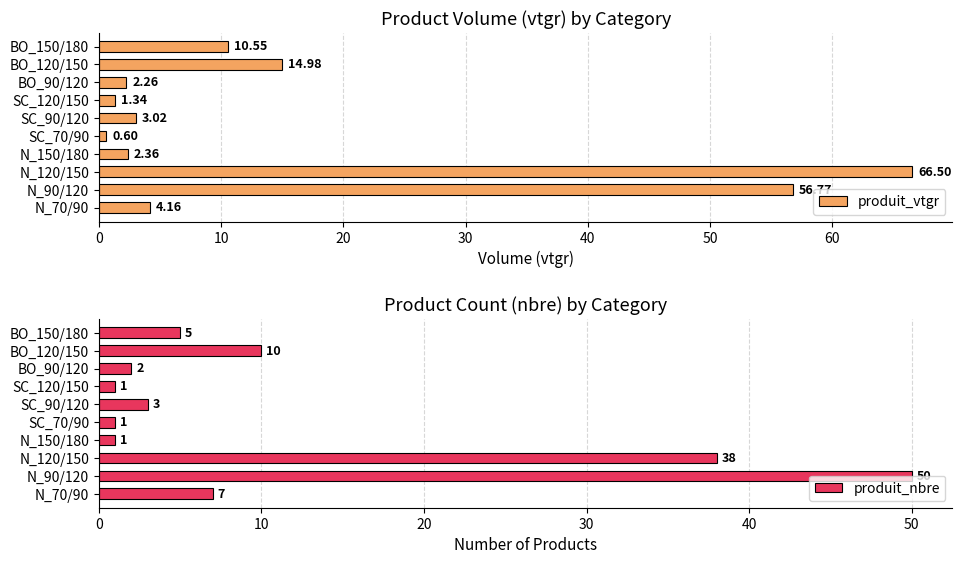

Rank the series by their maximum value, from lowest to highest.

produit_nbre, produit_vtgr